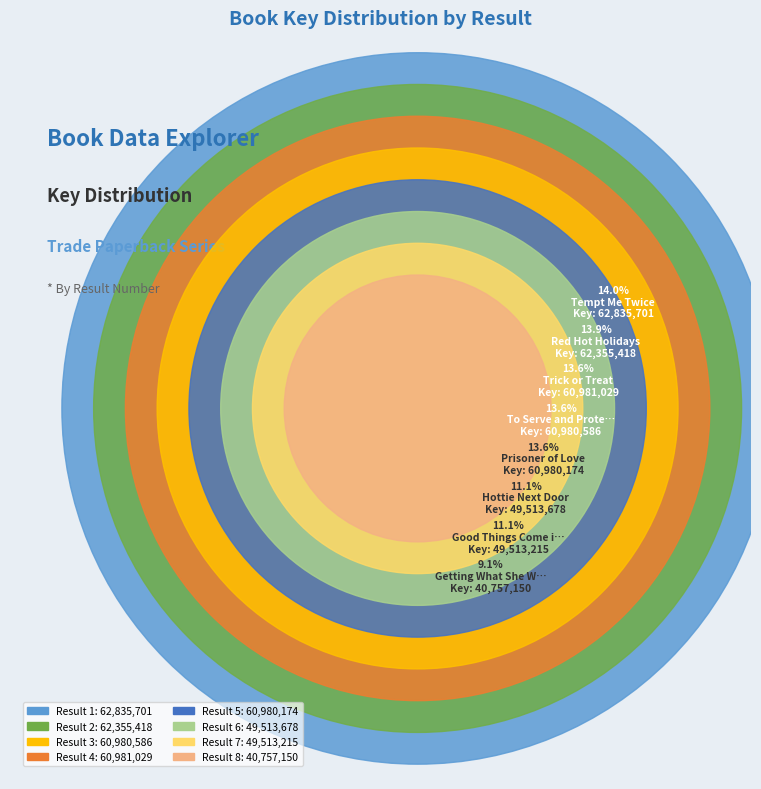

Approximately how many times larger is the value at 6 compared to 8?

1.2